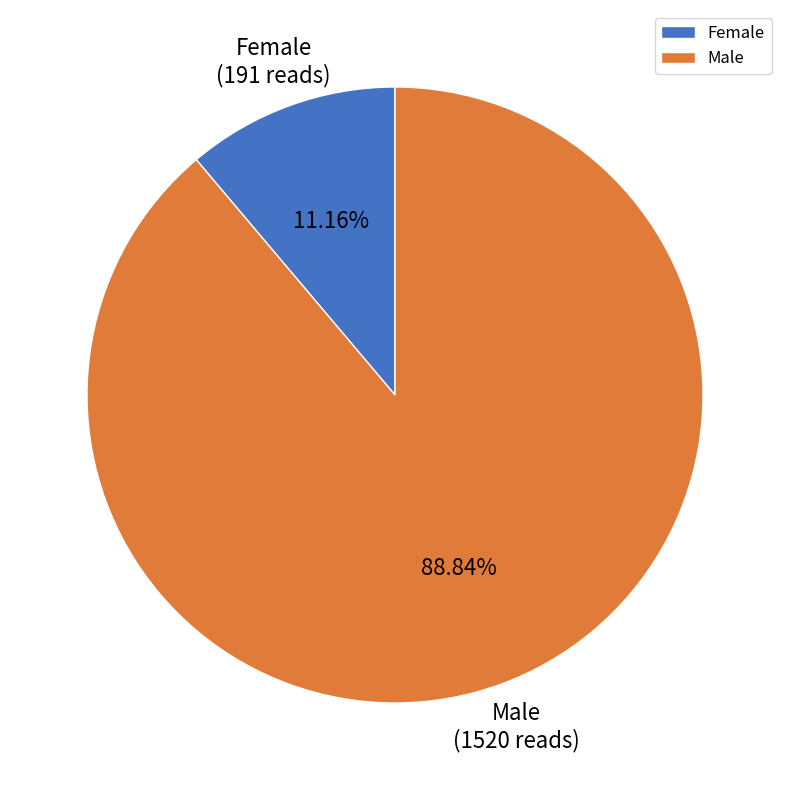

Which category has the biggest portion of the pie?

Male